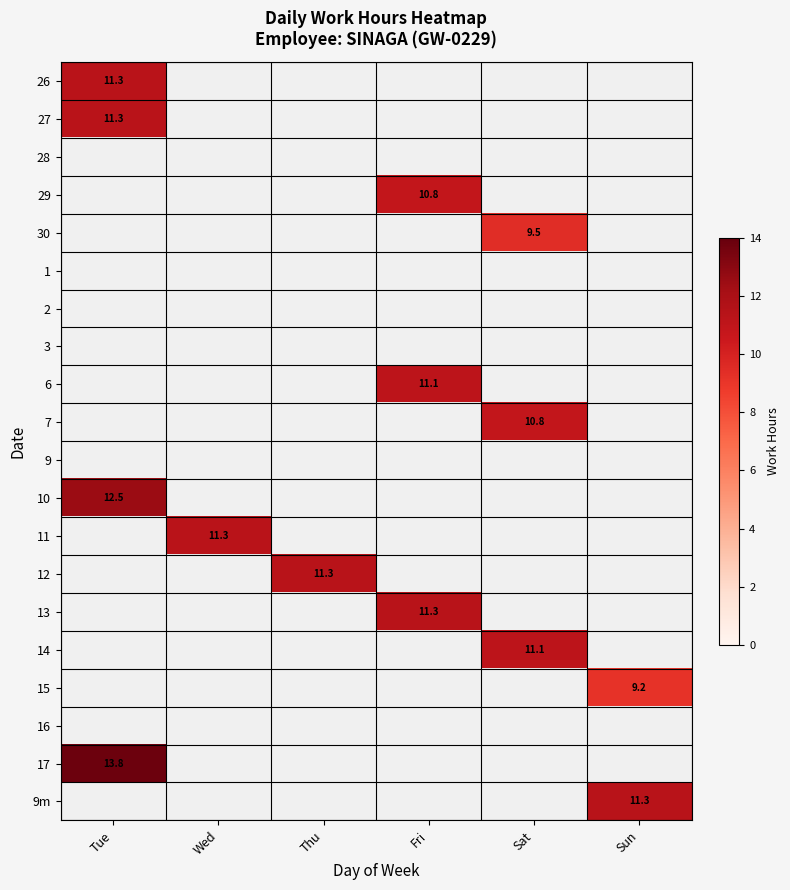

What is the spread (max minus min) of values at Tue?

2.5